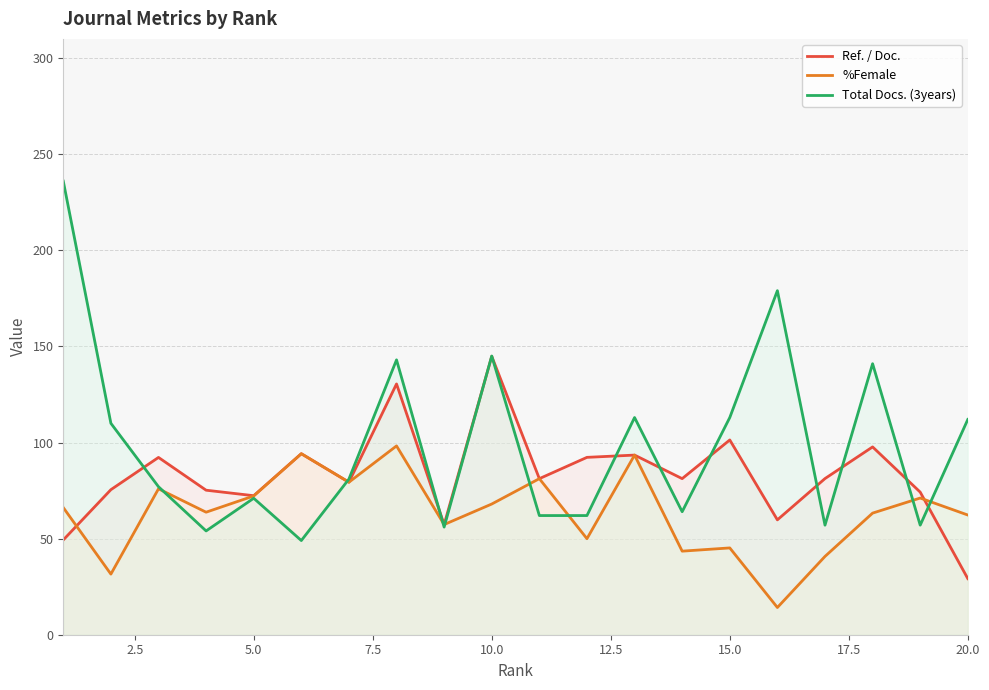

Count the number of data series in this chart.

3